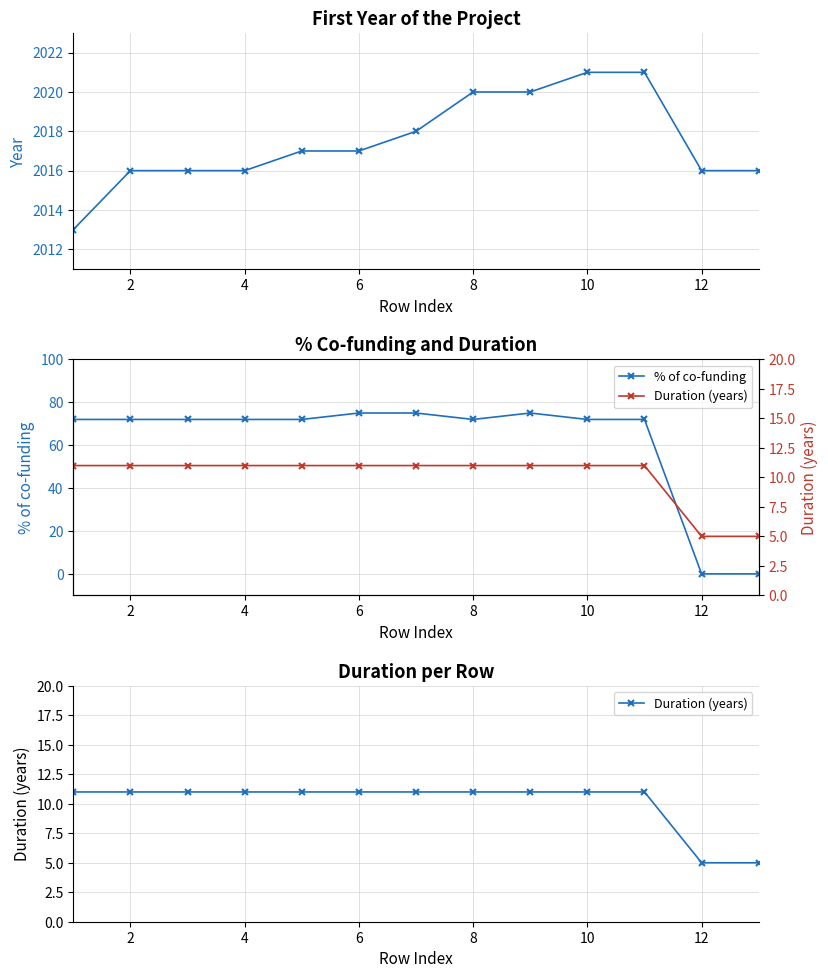

True or false: % of co-funding has a value of 0 at 12.

True